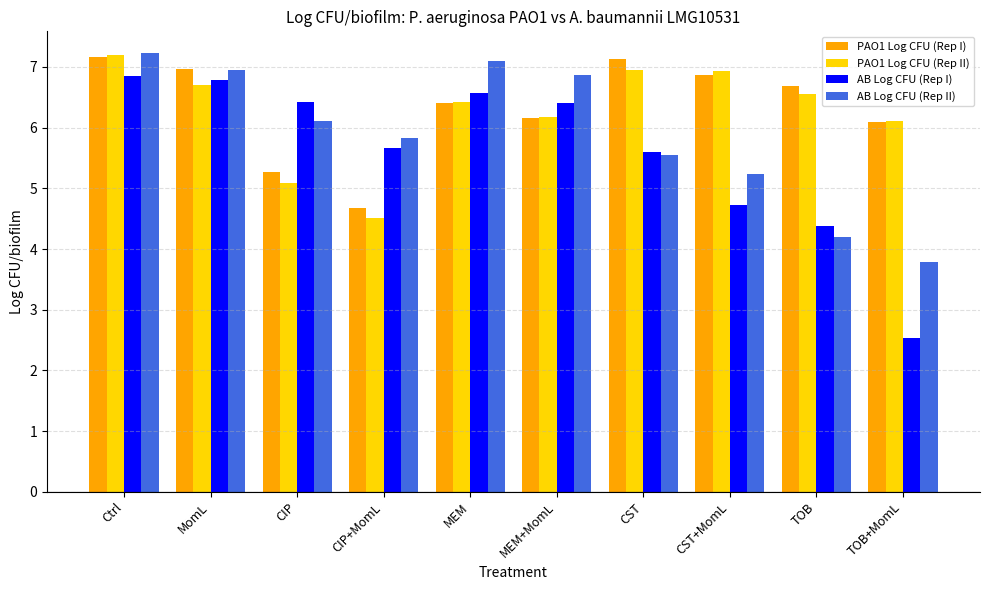

How many groups of bars are there?

10